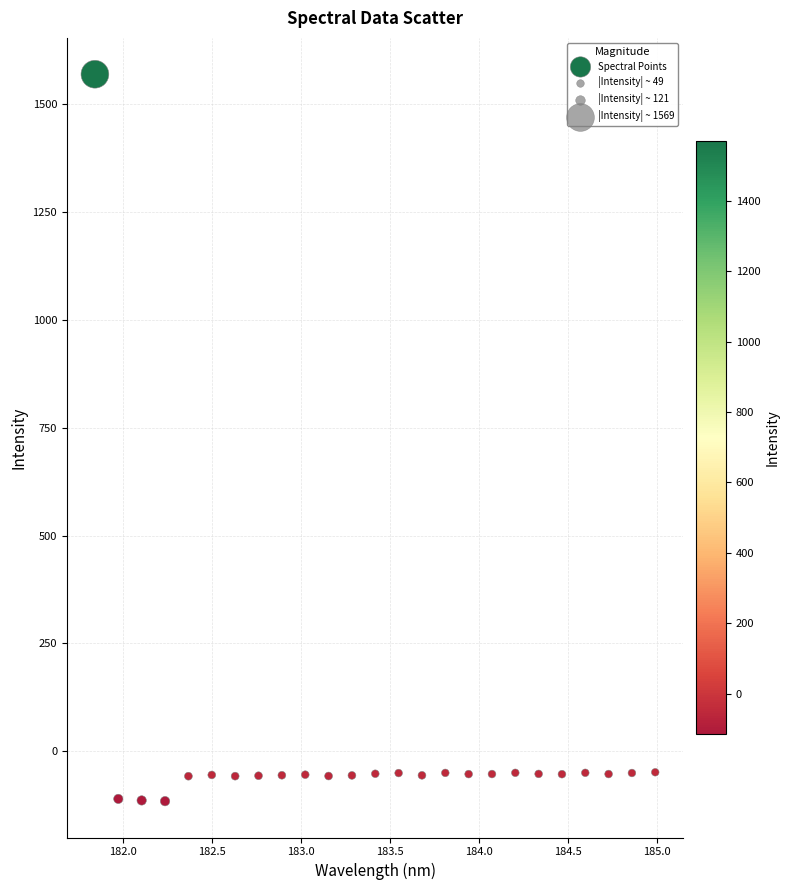

What is the range of X values (max minus min)?

3.1